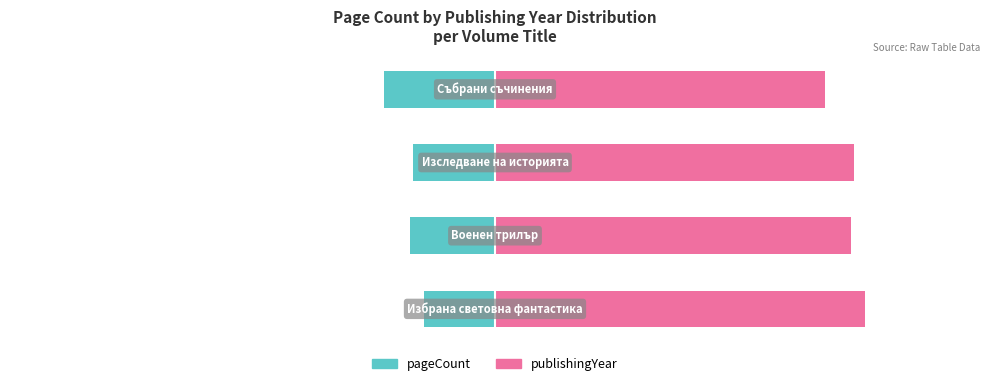

How many bars are there in total?

8